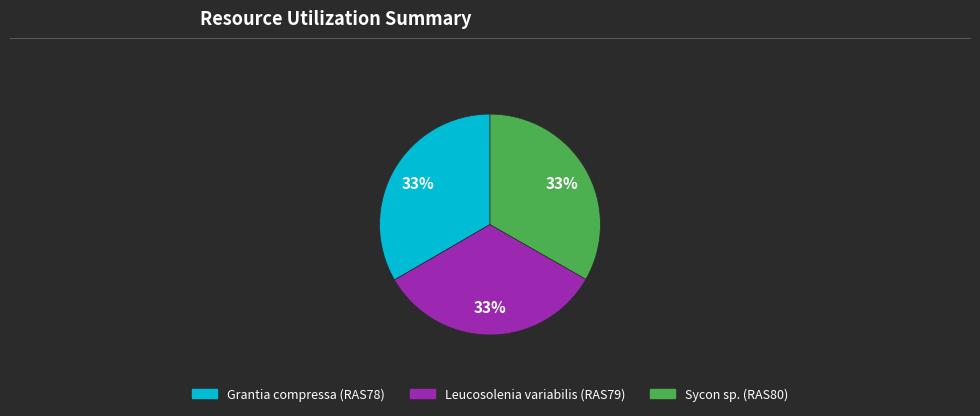

Do Leucosolenia variabilis (RAS79) and Grantia compressa (RAS78) together represent more than half of the pie?

Yes